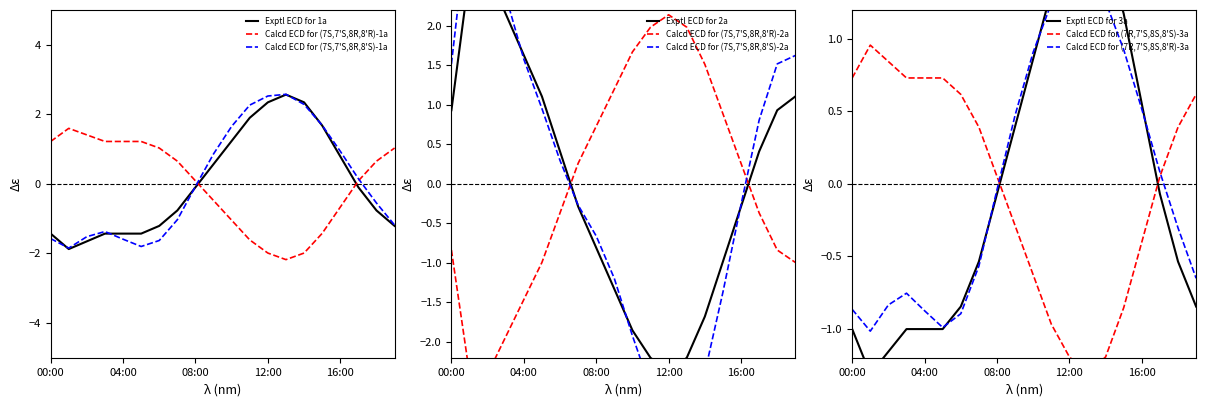

Which series ends up on top after the final intersection of Calcd ECD for (7S,7'S,8R,8'R)-1a and Exptl ECD for 1a?

Calcd ECD for (7S,7'S,8R,8'R)-1a